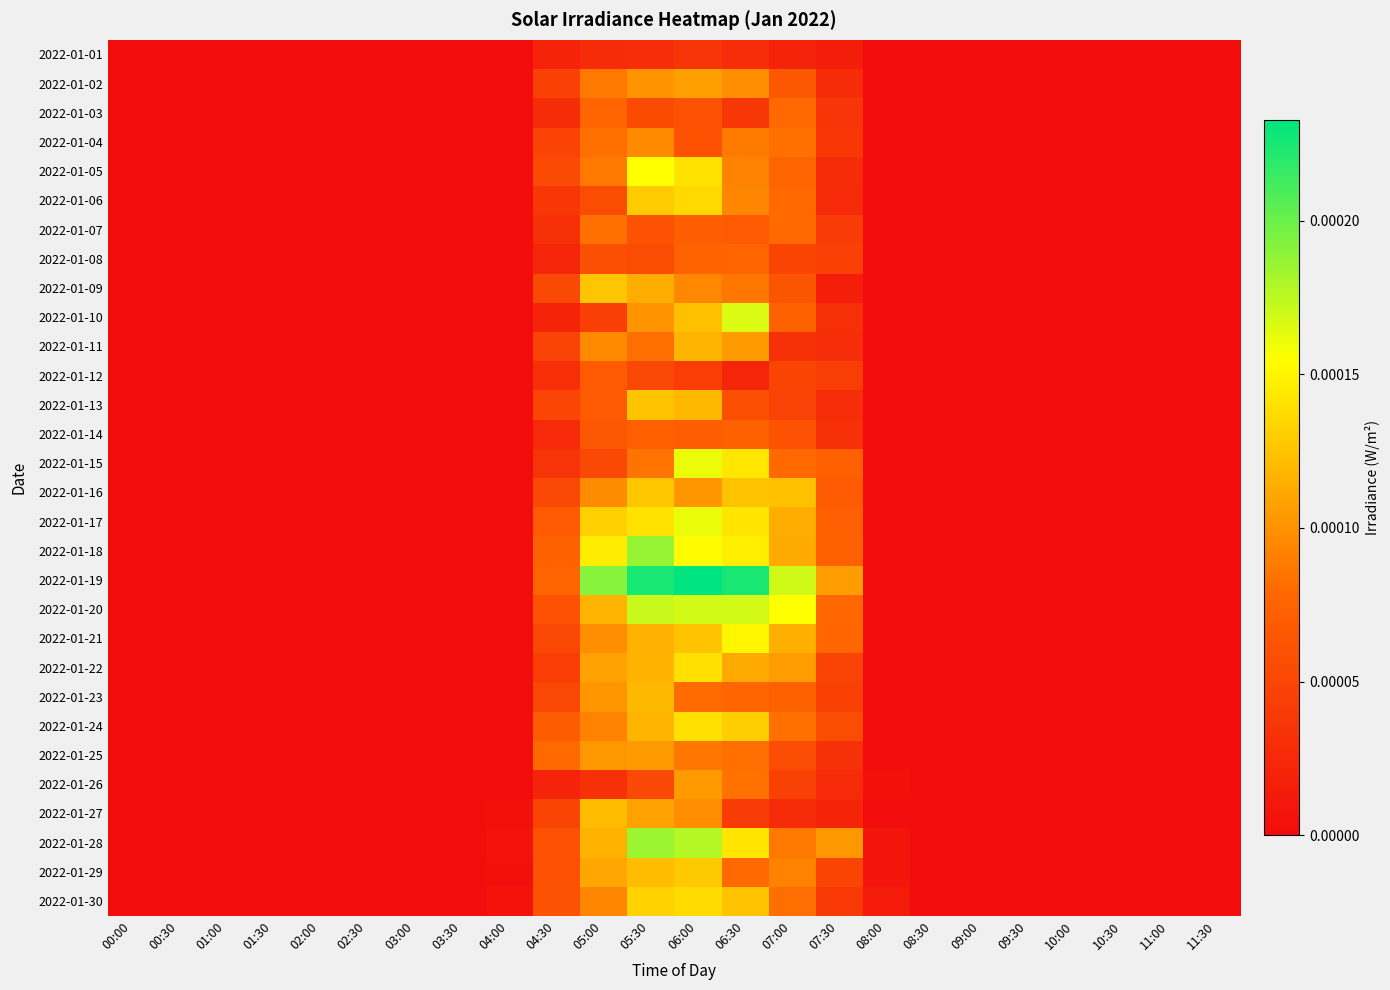

At which category does the chart reach its minimum across all series?

00:00